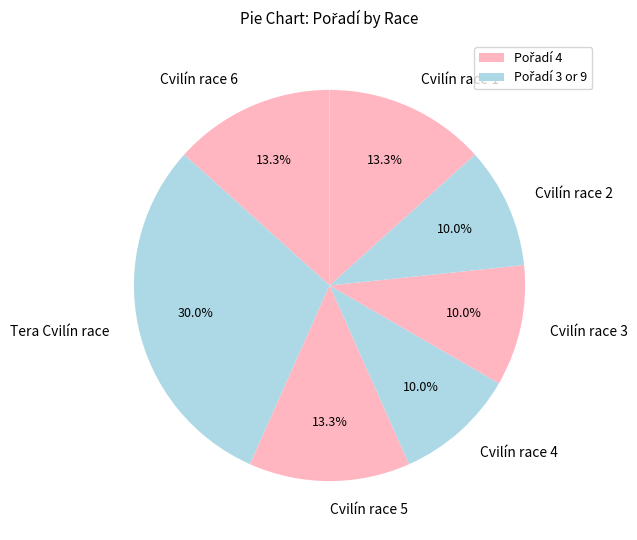

How many segments does this pie chart have?

7